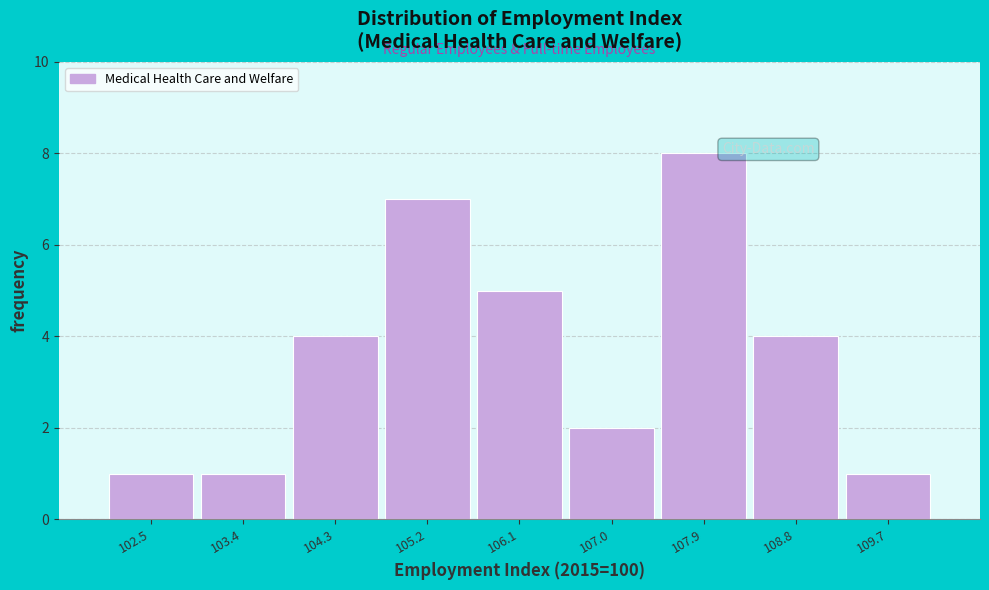

What is the height of the bar covering 109.2 to 110.1 on the x-axis? Neither the bar edges nor the heights are printed on the chart, so give them approximately, as read against the axes.

1